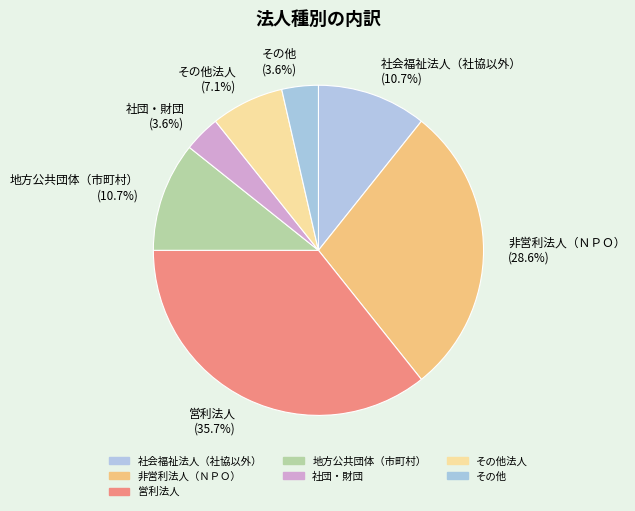

What percentage do 非営利法人（ＮＰＯ） (28.6%) and 社会福祉法人（社協以外） (10.7%) together represent?

39.3%